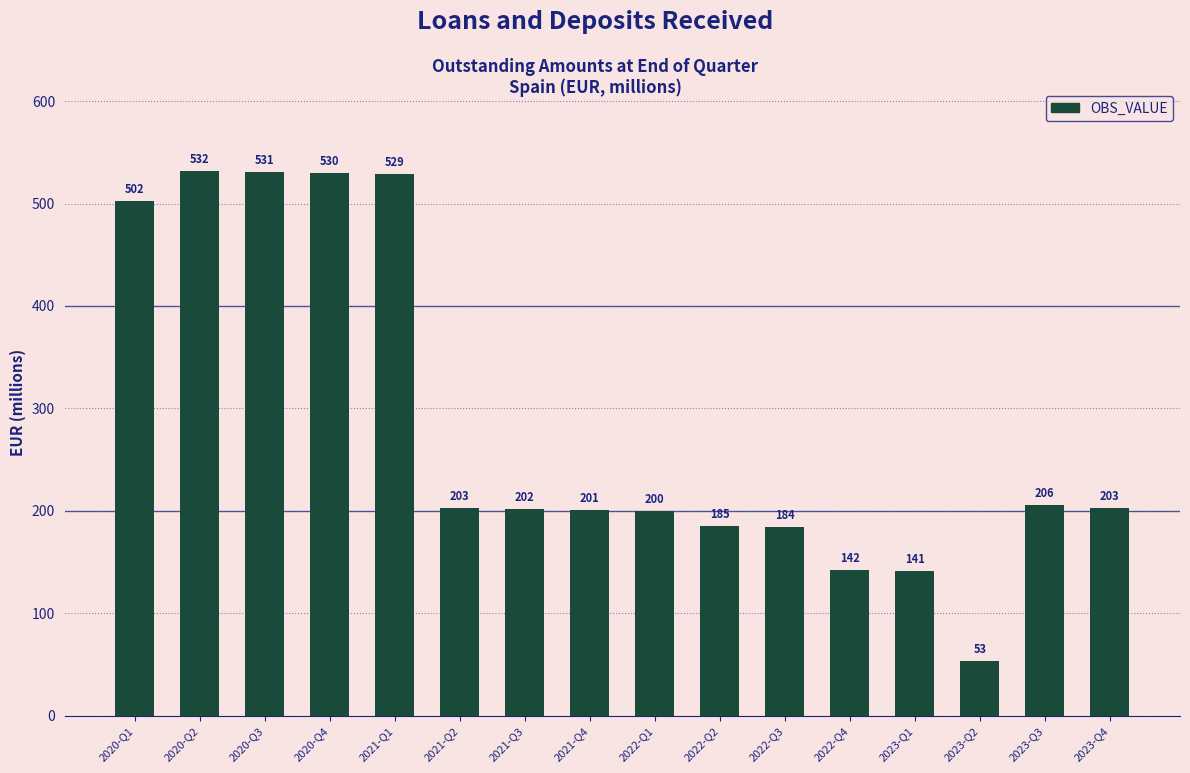

How many categories are shown in the chart?

16